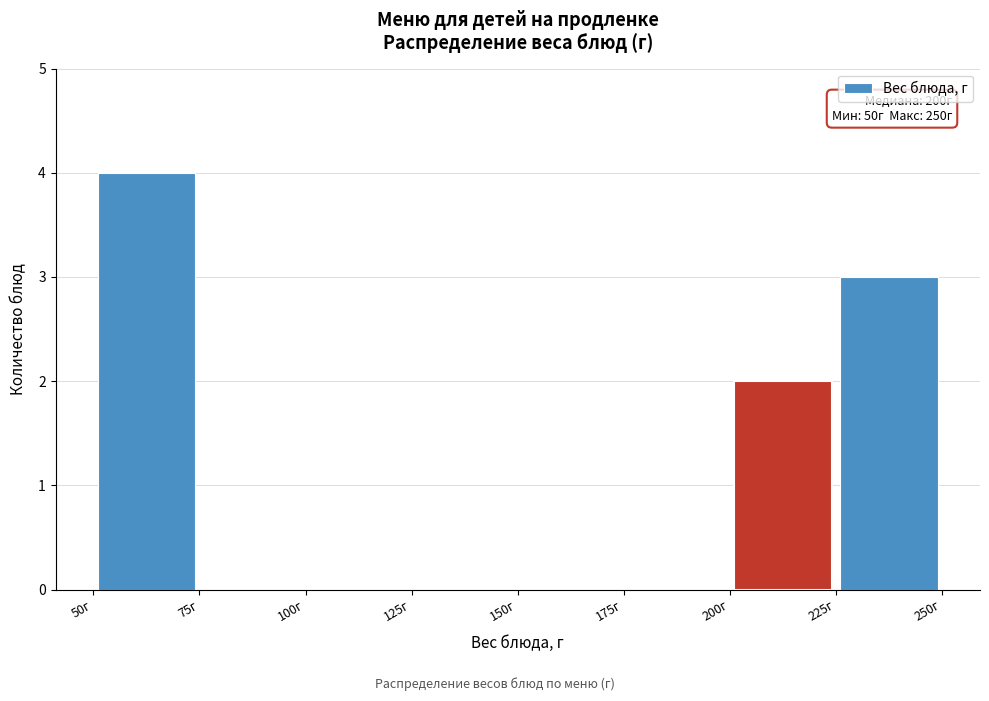

Which range on the x-axis has the tallest bar?

50 to 75